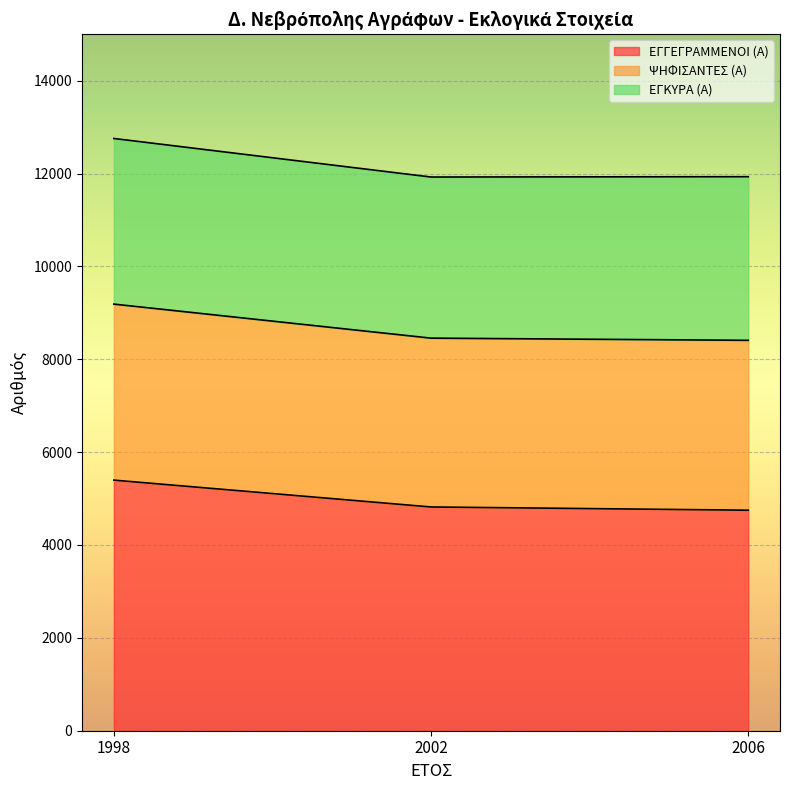

Which category has the highest value in the ΕΓΓΕΓΡΑΜΜΕΝΟΙ (Α) series?

1998